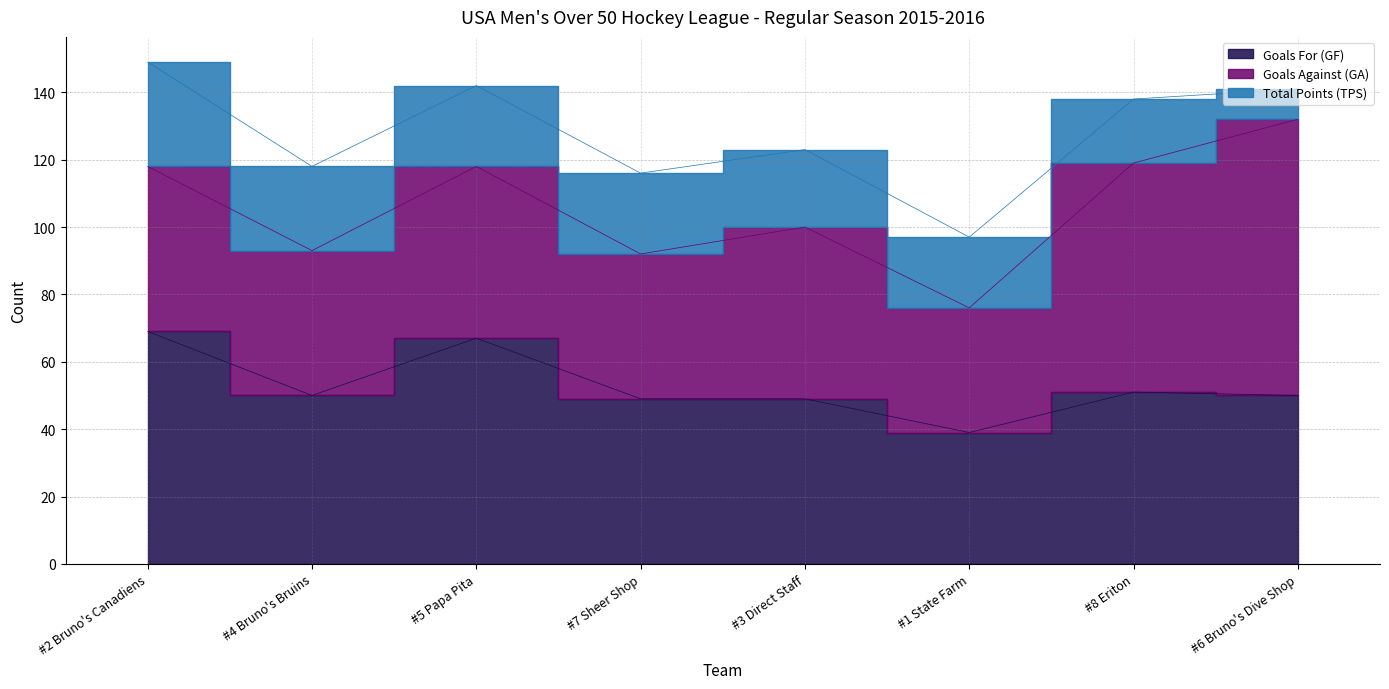

What are all the series names shown in the legend?

Goals For (GF), Goals Against (GA), Total Points (TPS)